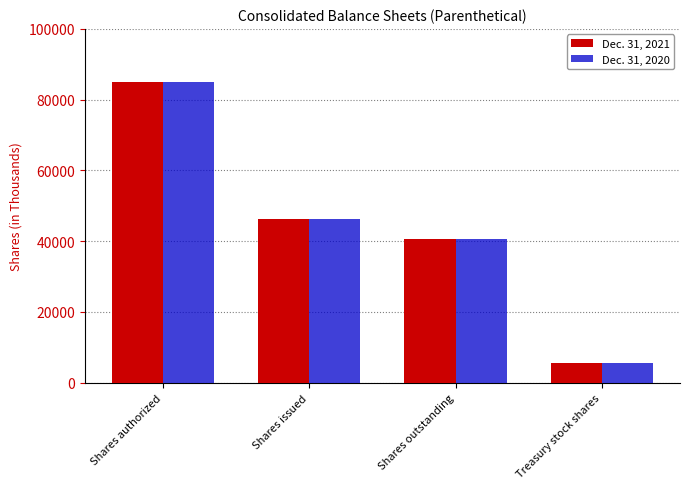

What is the difference between the maximum and minimum values in the Dec. 31, 2020 series?

79328